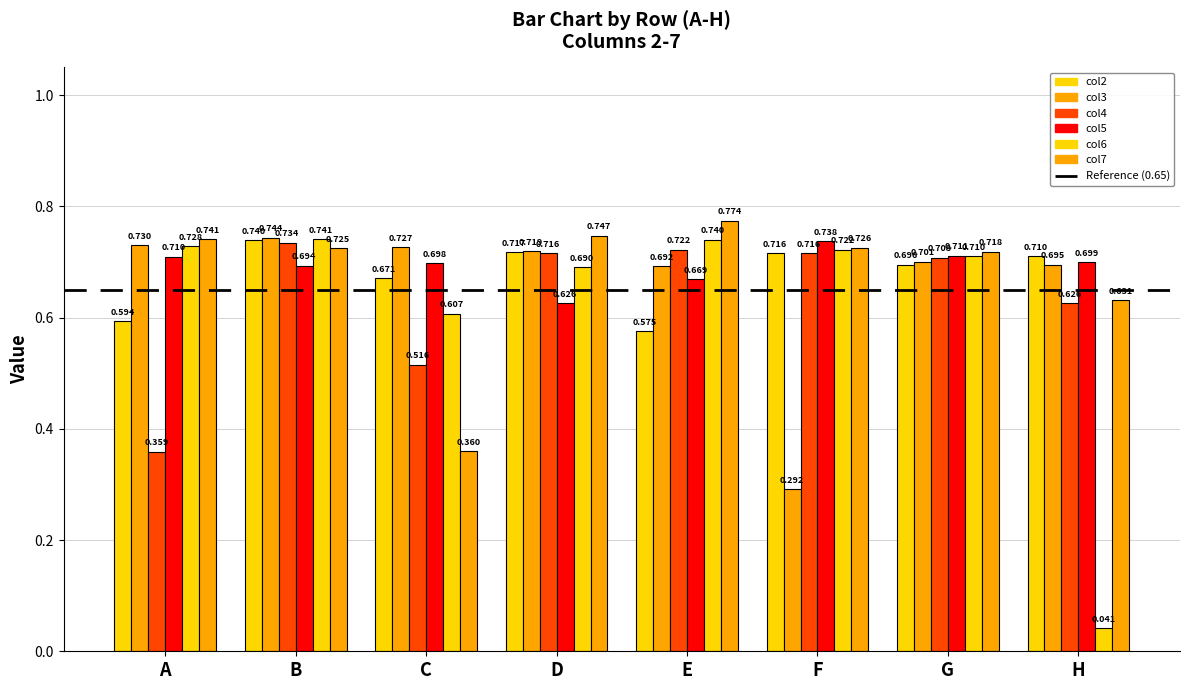

What is the difference between the highest and lowest values at C?

0.4